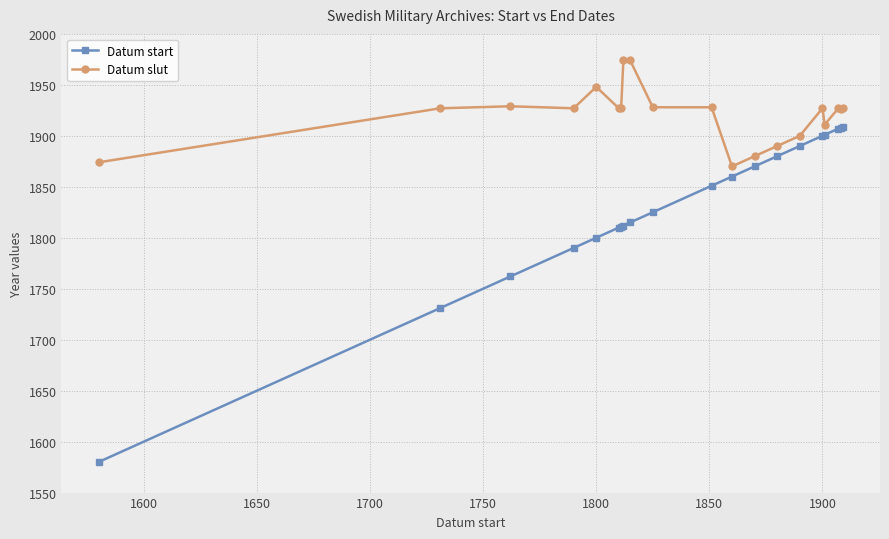

Rank the series by their average value, from lowest to highest.

Datum start, Datum slut